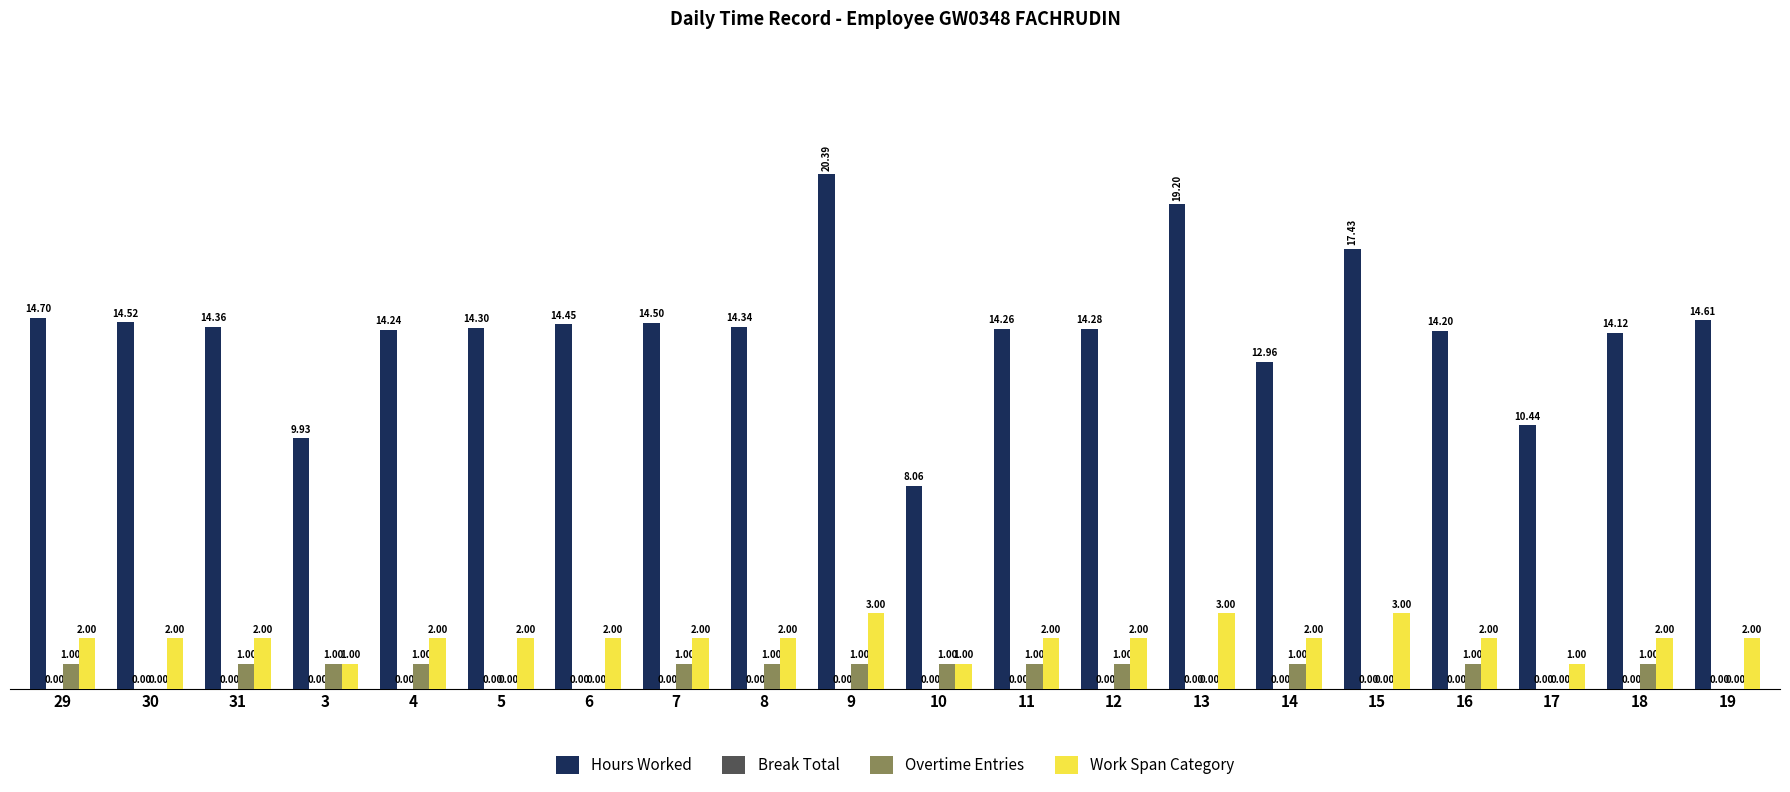

What is the average value of the Work Span Category series?

2.0